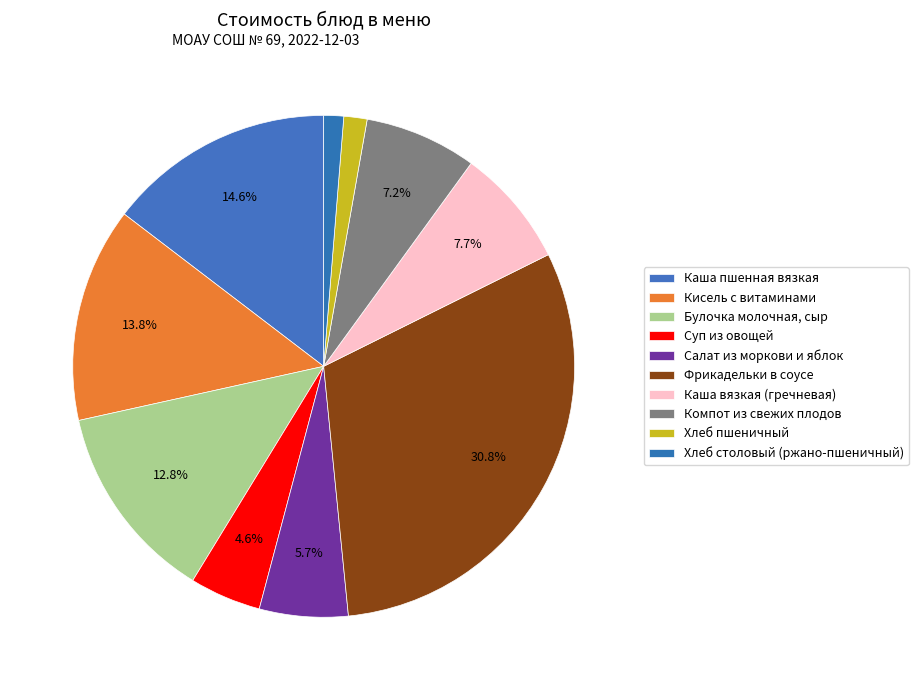

Which category has the biggest portion of the pie?

Фрикадельки в соусе